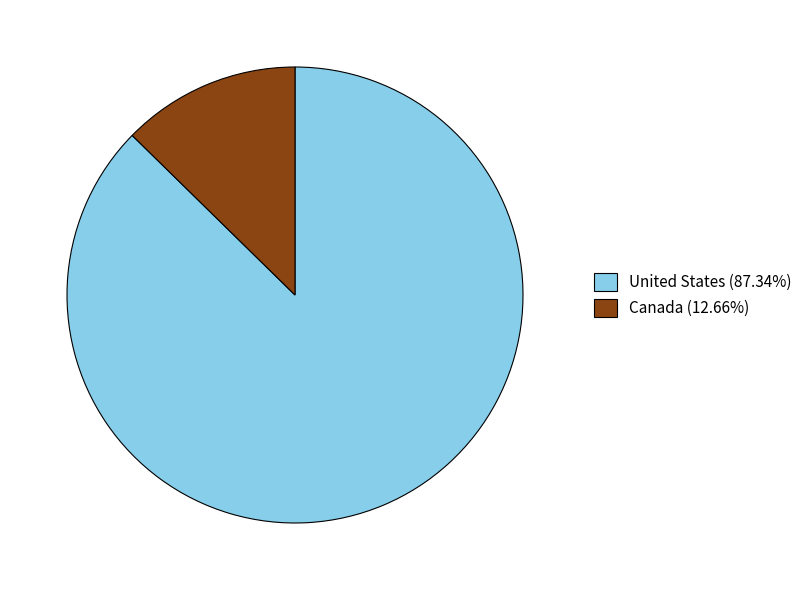

Is the sum of United States (87.34%) and Canada (12.66%) greater than half?

Yes